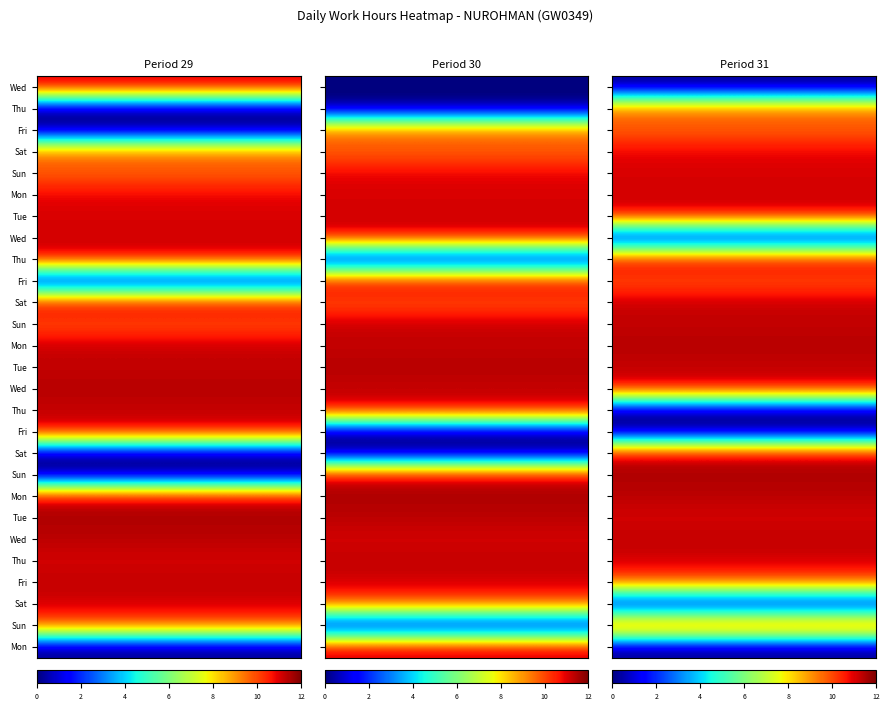

How many distinct data groups are displayed?

27